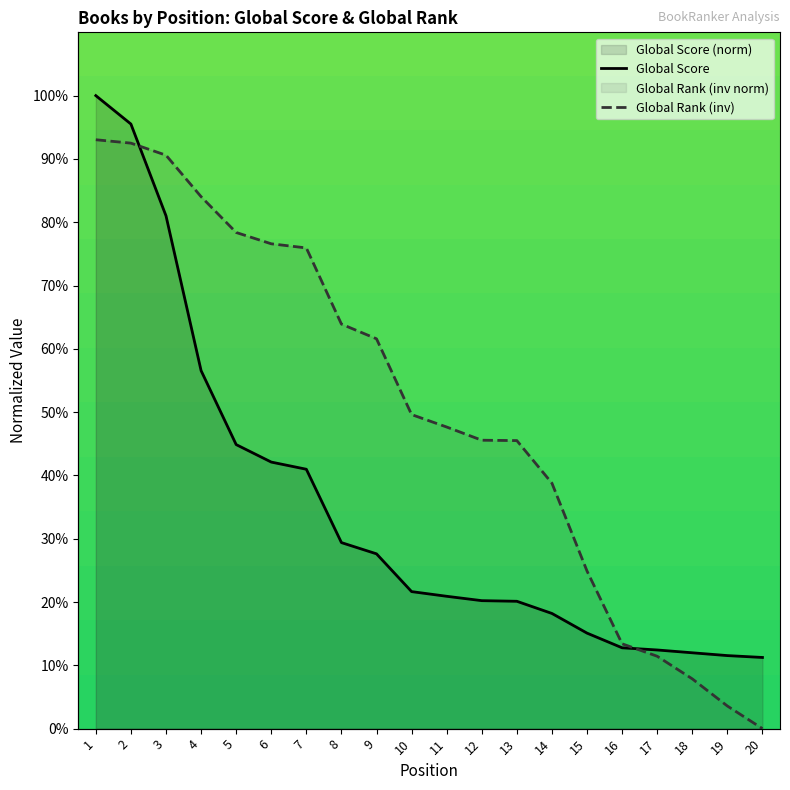

Which series changed the most between 6 and 9?

Global Rank